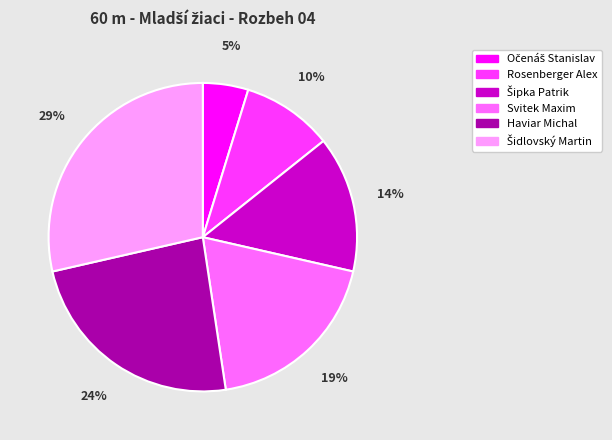

The Haviar Michal slice represents 24% of the pie. True or false?

True